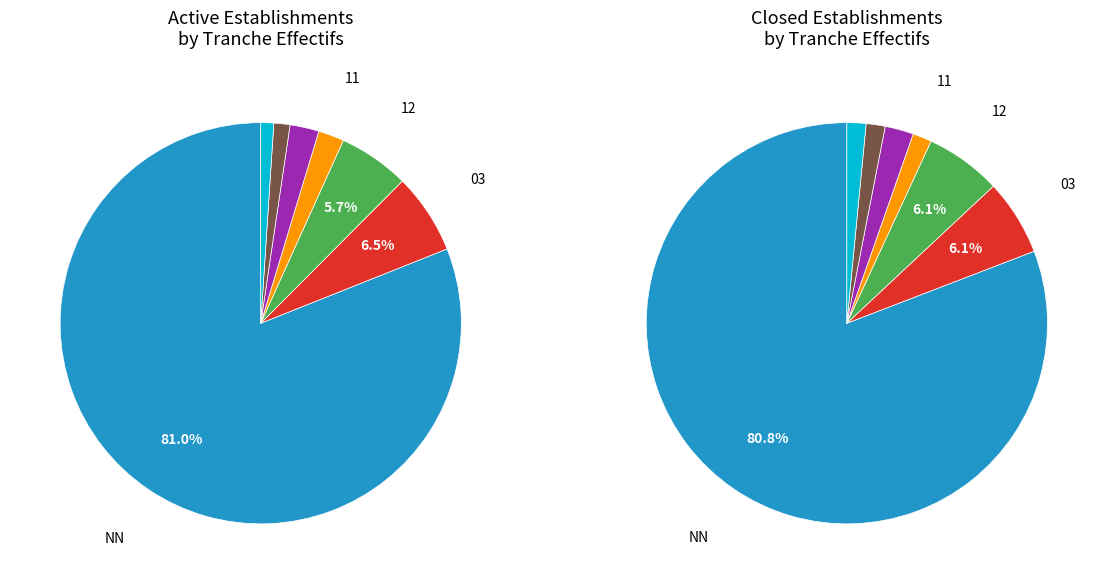

Does any single category account for the majority?

Yes